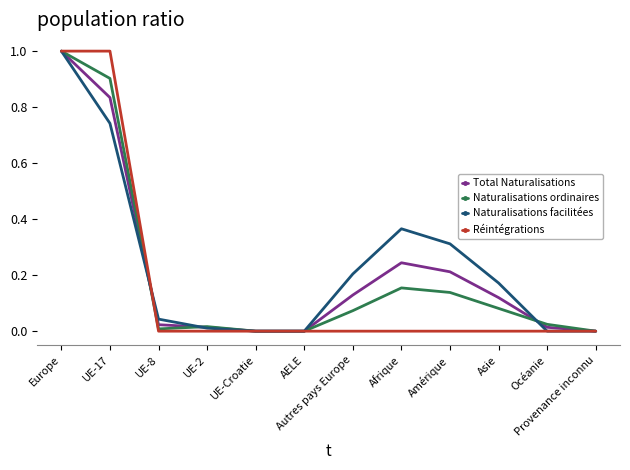

What position from the left is UE-Croatie?

5